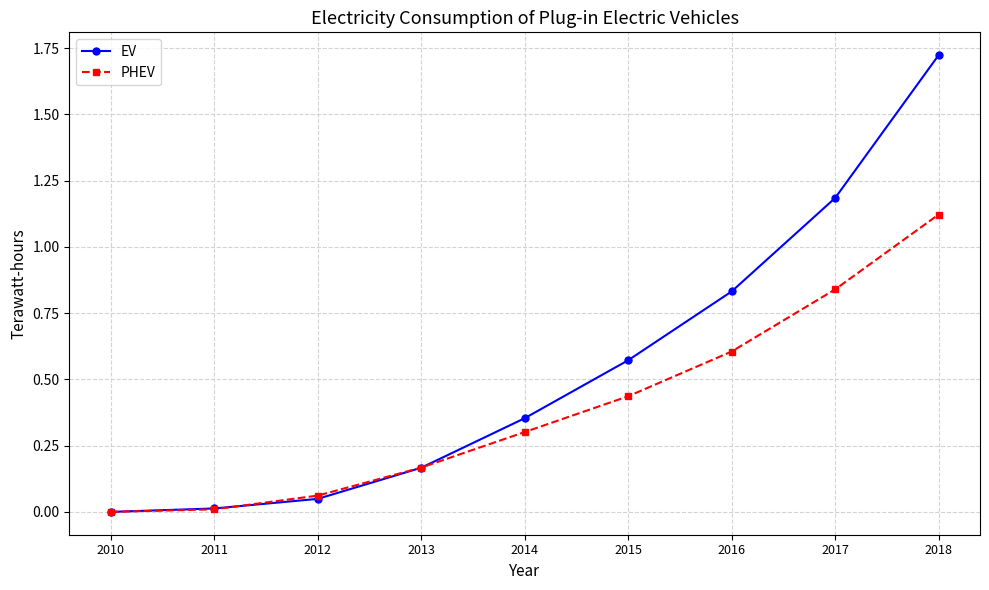

Does the chart display data point markers on the line(s)?

Yes